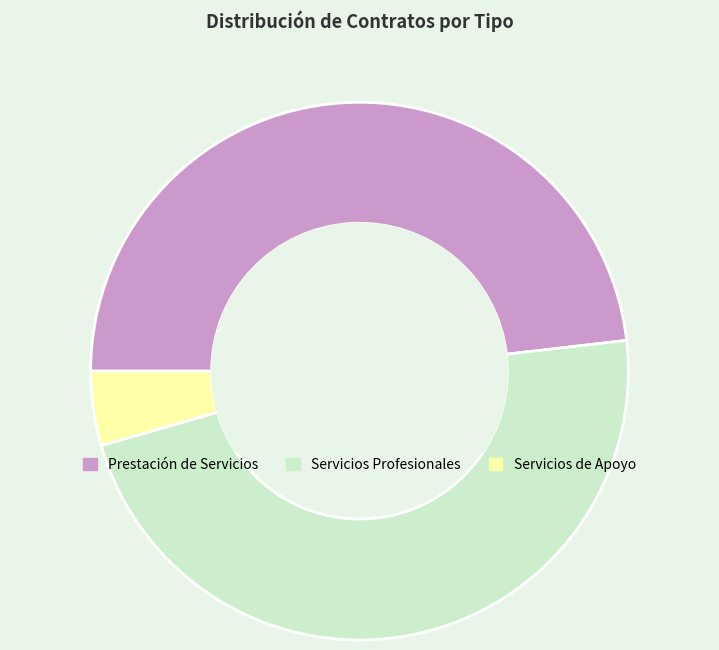

Is there any slice that represents more than half of the pie?

No